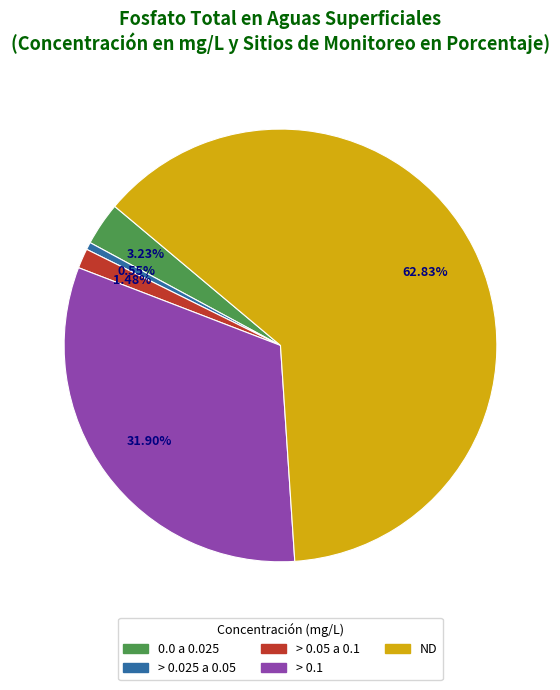

Is there any slice that represents more than half of the pie?

Yes